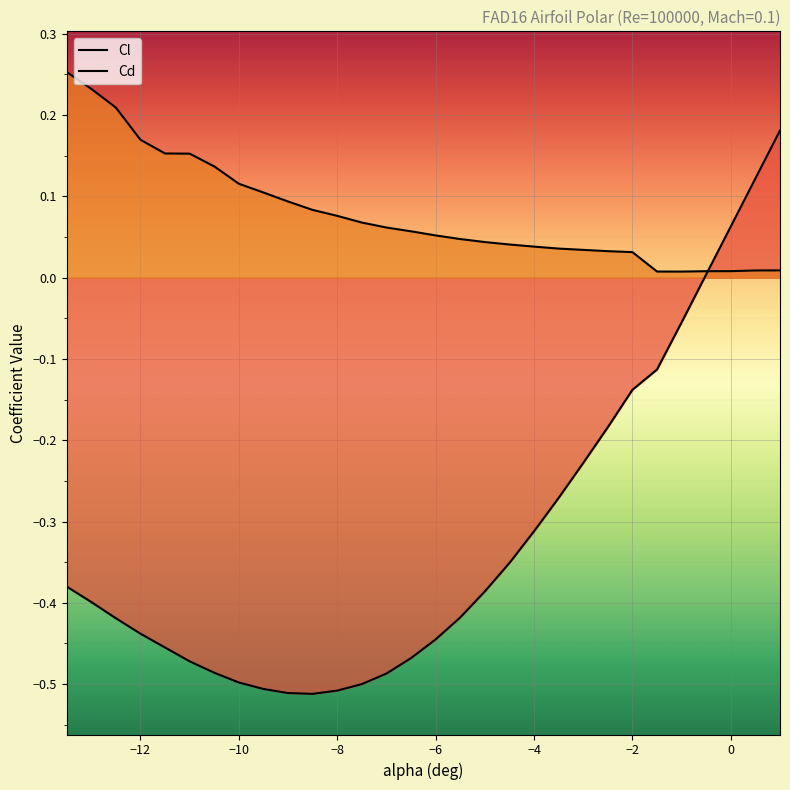

Which series has the widest spread of values?

Cl